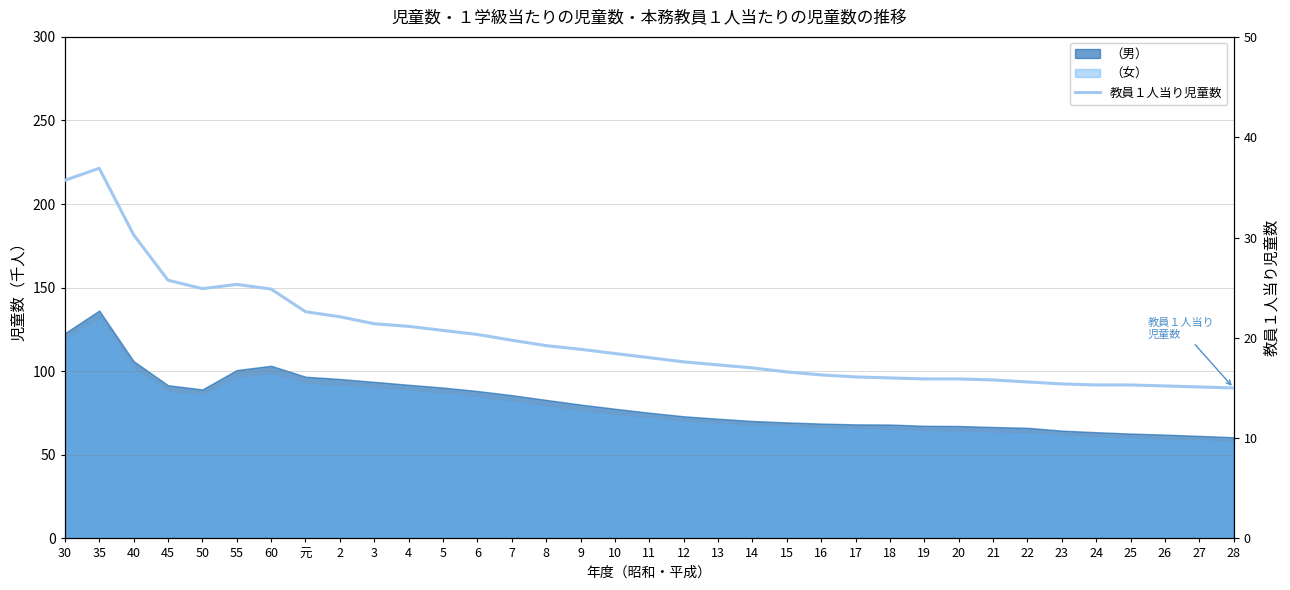

What is the greatest value displayed?

36.9